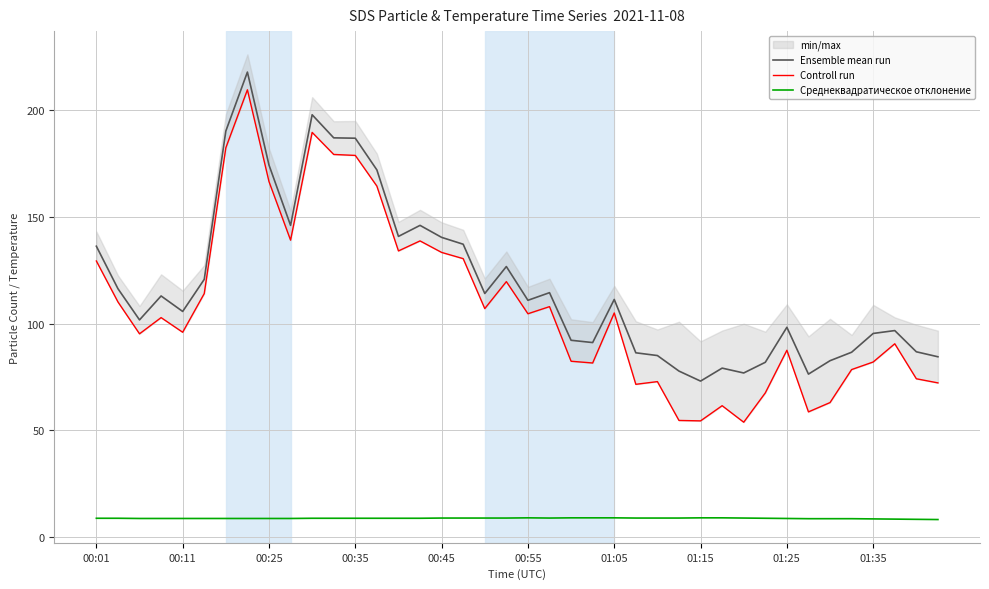

True or false: Ensemble mean run and Среднеквадратическое отклонение cross at least once.

False